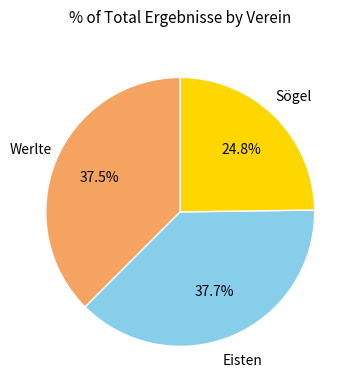

How many segments does this pie chart have?

3